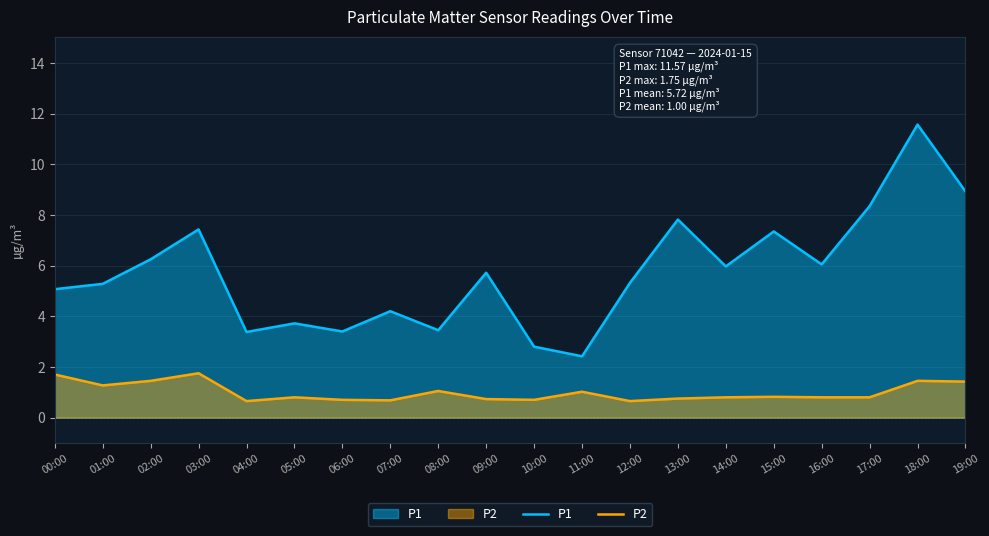

What is the value of the P2 point at the 10th from the left?

0.7